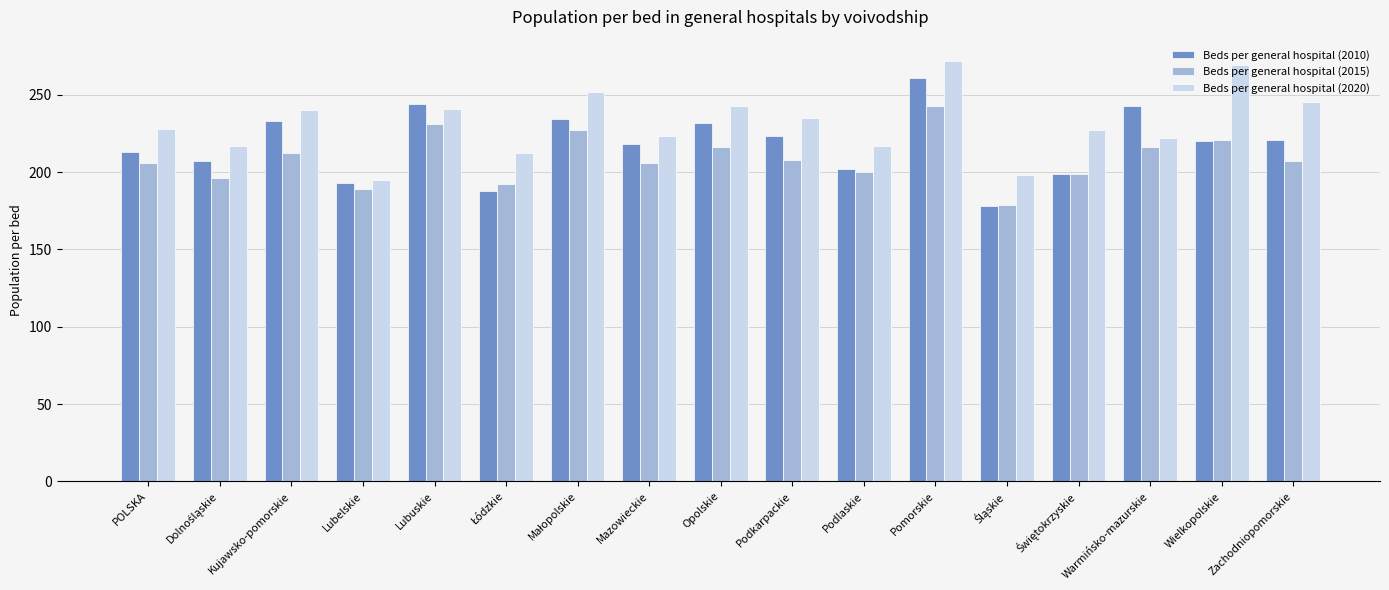

What are all the series names shown in the legend?

Beds per general hospital (2010), Beds per general hospital (2015), Beds per general hospital (2020)